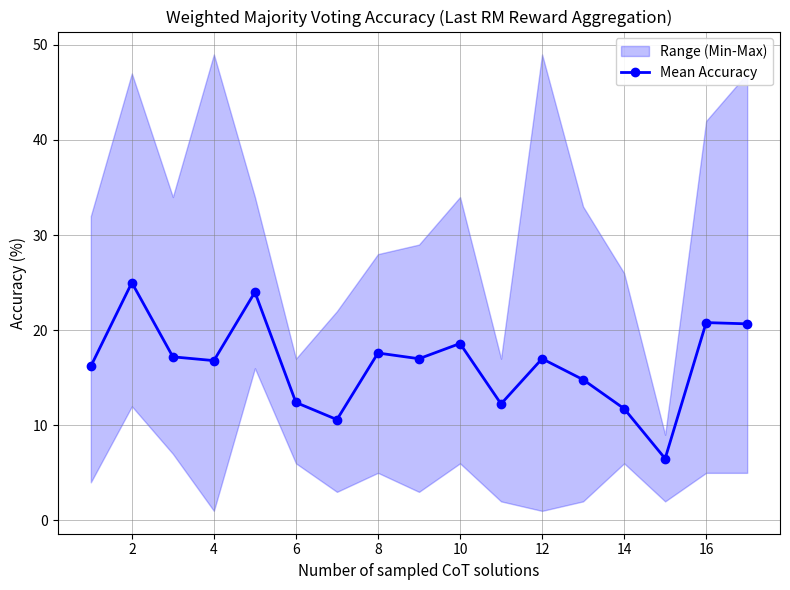

Is it true that Mean Accuracy equals 29.8 at 4?

False